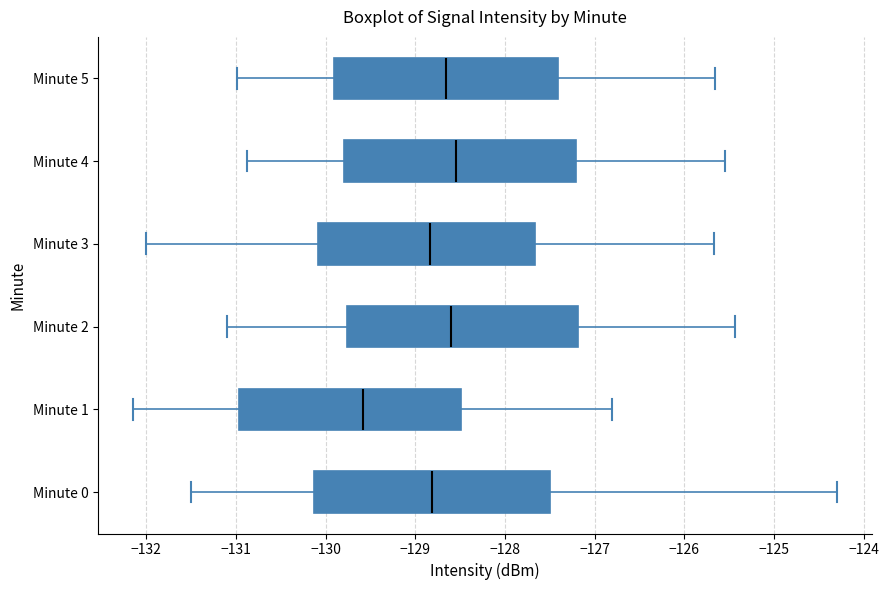

Where does the right whisker of the box for Minute 1 end on the x-axis? The values are not printed on the chart, so give them approximately, as read against the axis.

-126.8